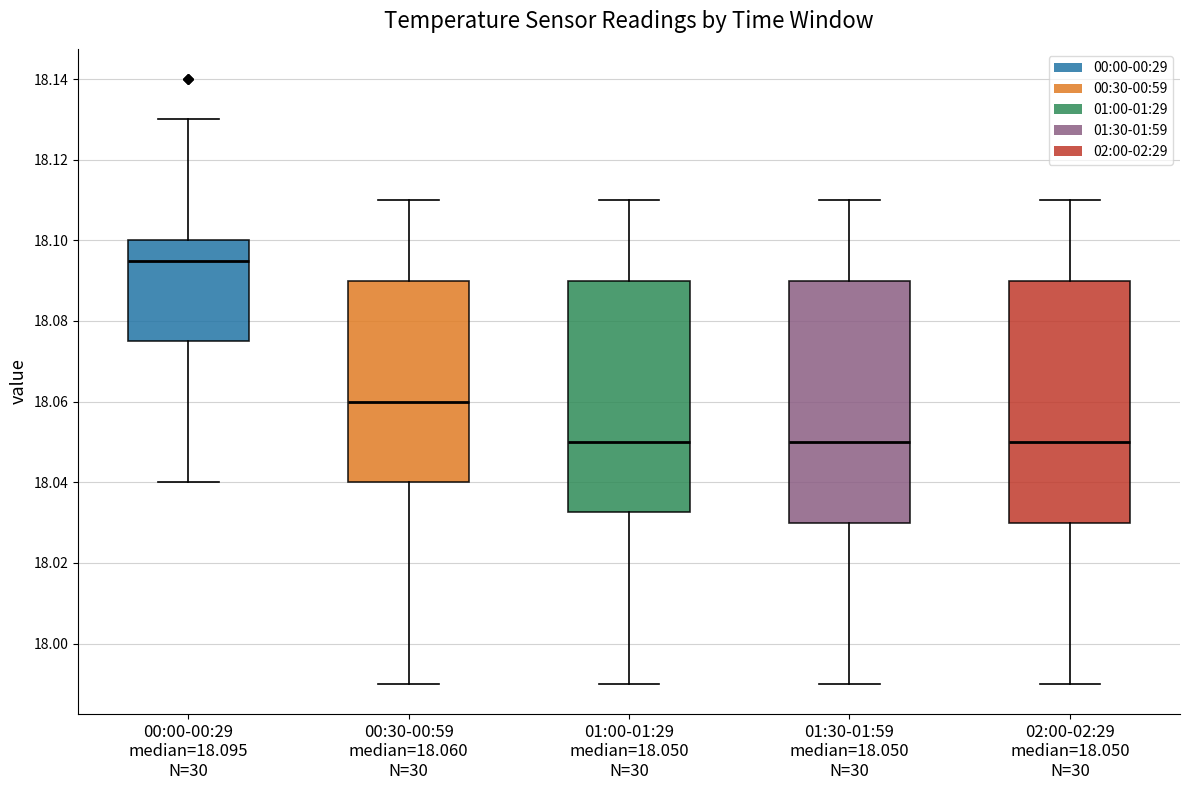

Reading left to right, read every box against the y-axis: the position of its median line, the range the box covers, and the ends of its whiskers. The values are not printed on the chart, so give them approximately, as read against the axis.

00:00-00:29 median=18.095 N=30: median 18.096, box 18.076 to 18.100, whiskers 18.040 to 18.130
00:30-00:59 median=18.060 N=30: median 18.060, box 18.040 to 18.090, whiskers 17.990 to 18.110
01:00-01:29 median=18.050 N=30: median 18.050, box 18.032 to 18.090, whiskers 17.990 to 18.110
01:30-01:59 median=18.050 N=30: median 18.050, box 18.030 to 18.090, whiskers 17.990 to 18.110
02:00-02:29 median=18.050 N=30: median 18.050, box 18.030 to 18.090, whiskers 17.990 to 18.110